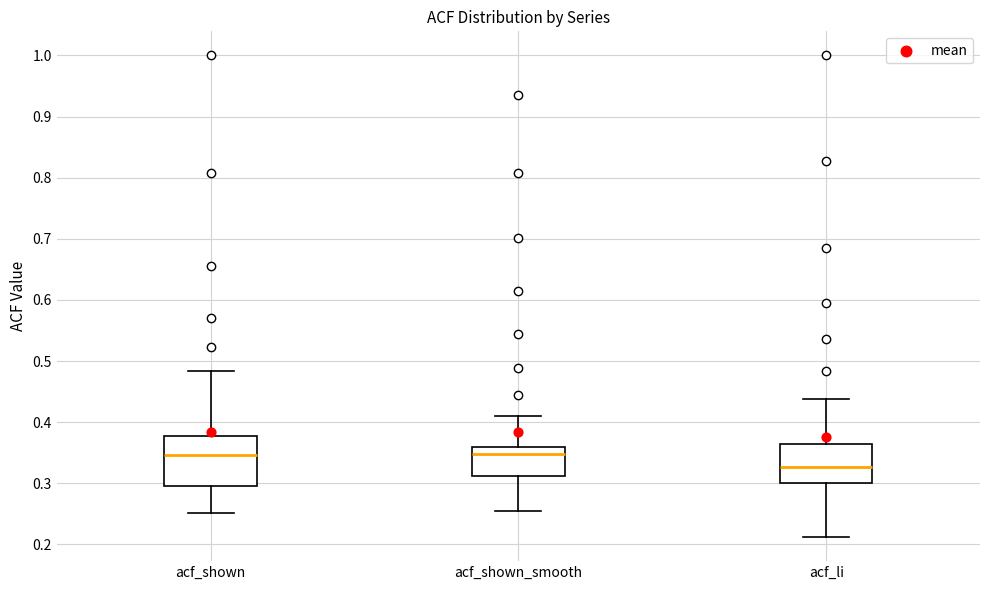

Where does the median line of the box for acf_shown_smooth sit on the y-axis? The values are not printed on the chart, so give them approximately, as read against the axis.

0.35